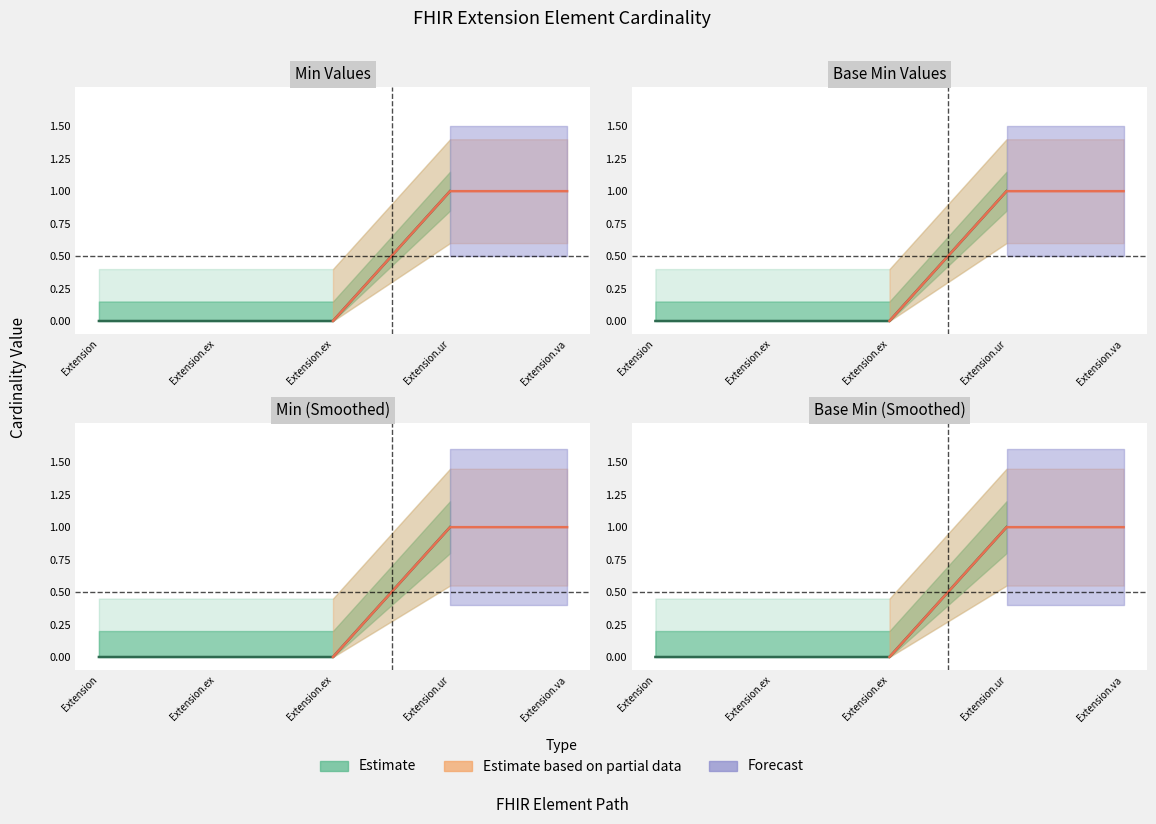

True or false: Base Min has more than 0 interior local peaks.

False